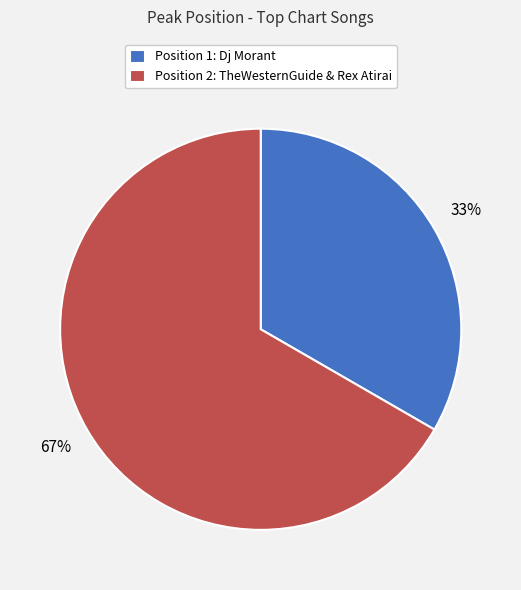

Which category accounts for the majority?

Position 2: TheWesternGuide & Rex Atirai